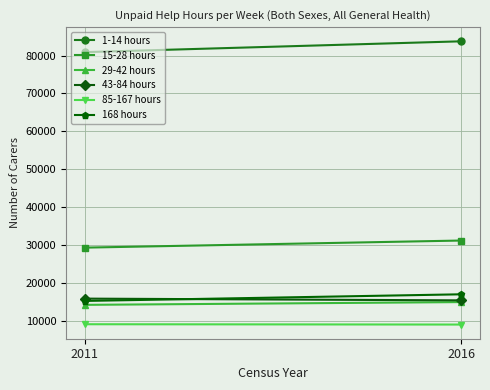

Rank the series at 2011 from highest to lowest value.

1-14 hours, 15-28 hours, 43-84 hours, 168 hours, 29-42 hours, 85-167 hours